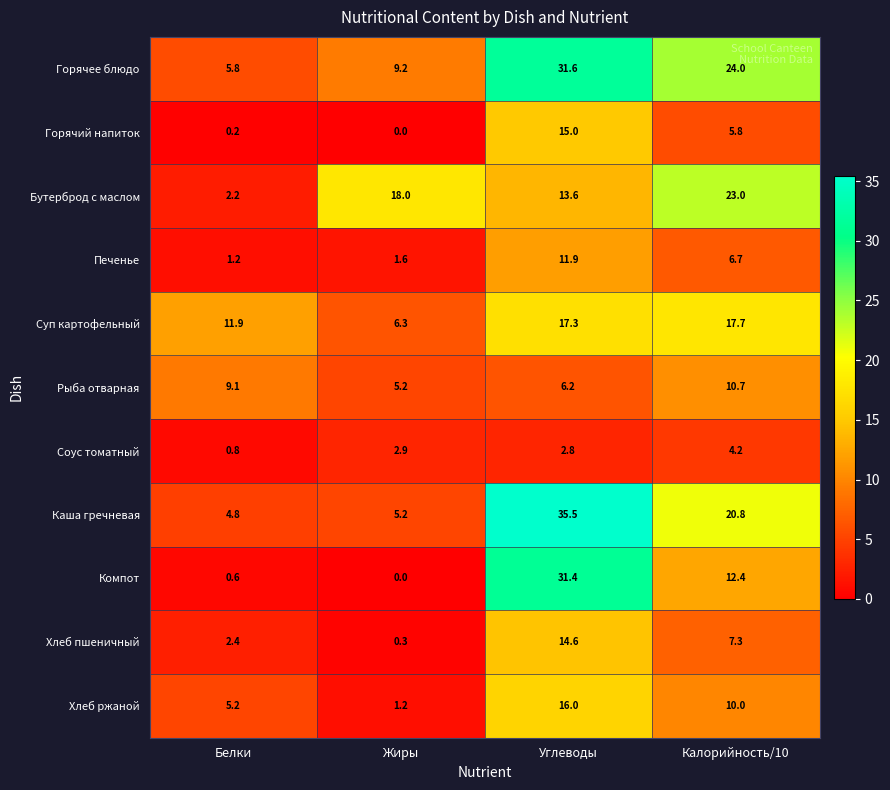

What is the average value of the Хлеб ржаной series?

8.1